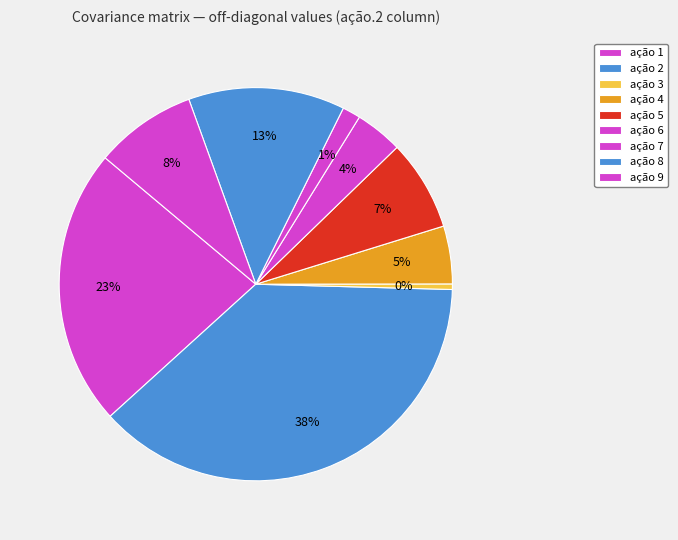

How many segments does this pie chart have?

9